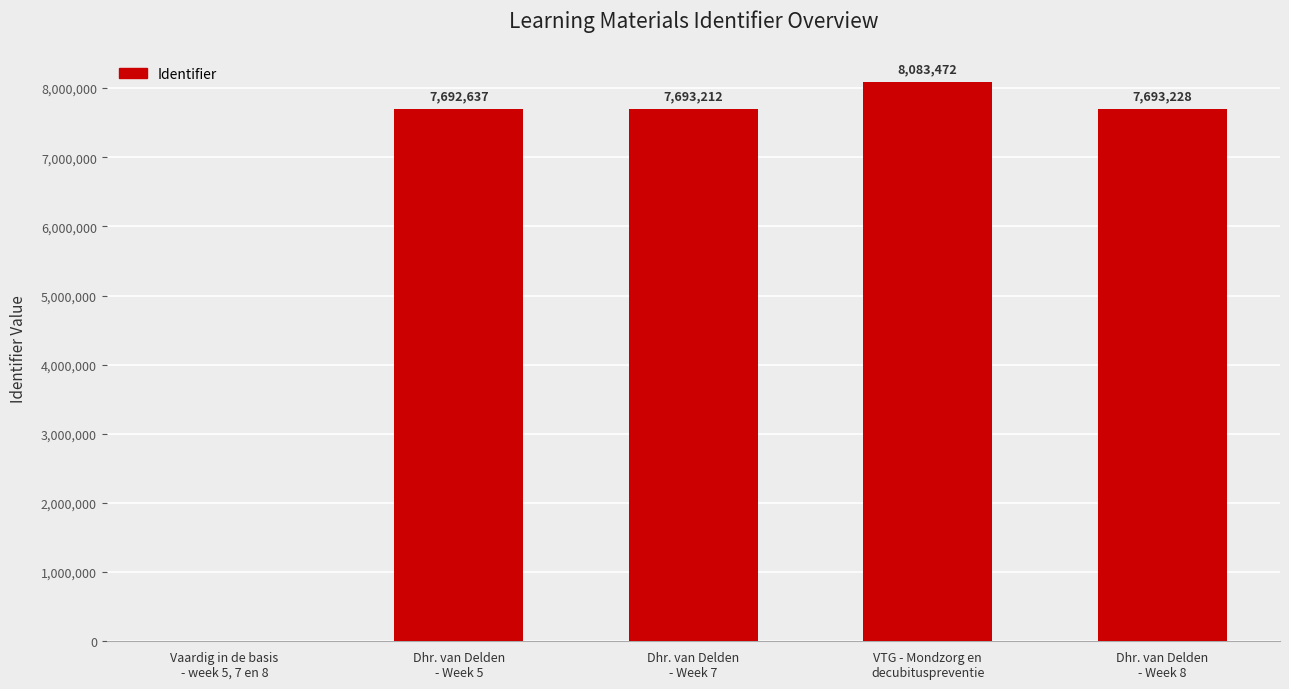

The value at Vaardig in de basis
- week 5, 7 en 8 is 0. True or false?

True